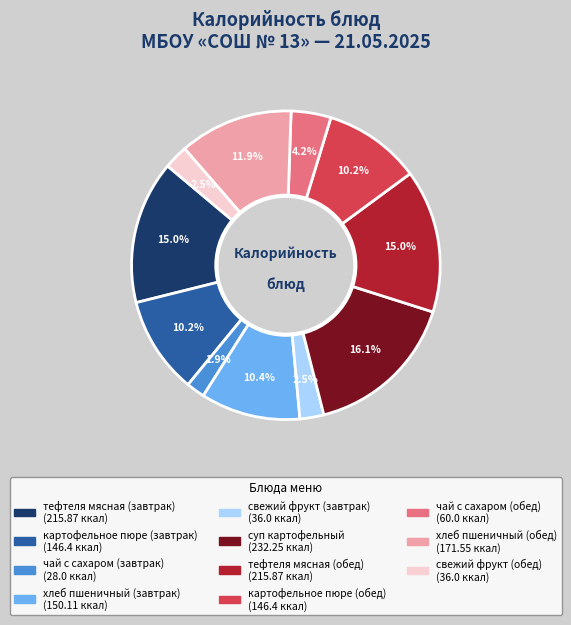

Which slice is the largest?

суп картофельный